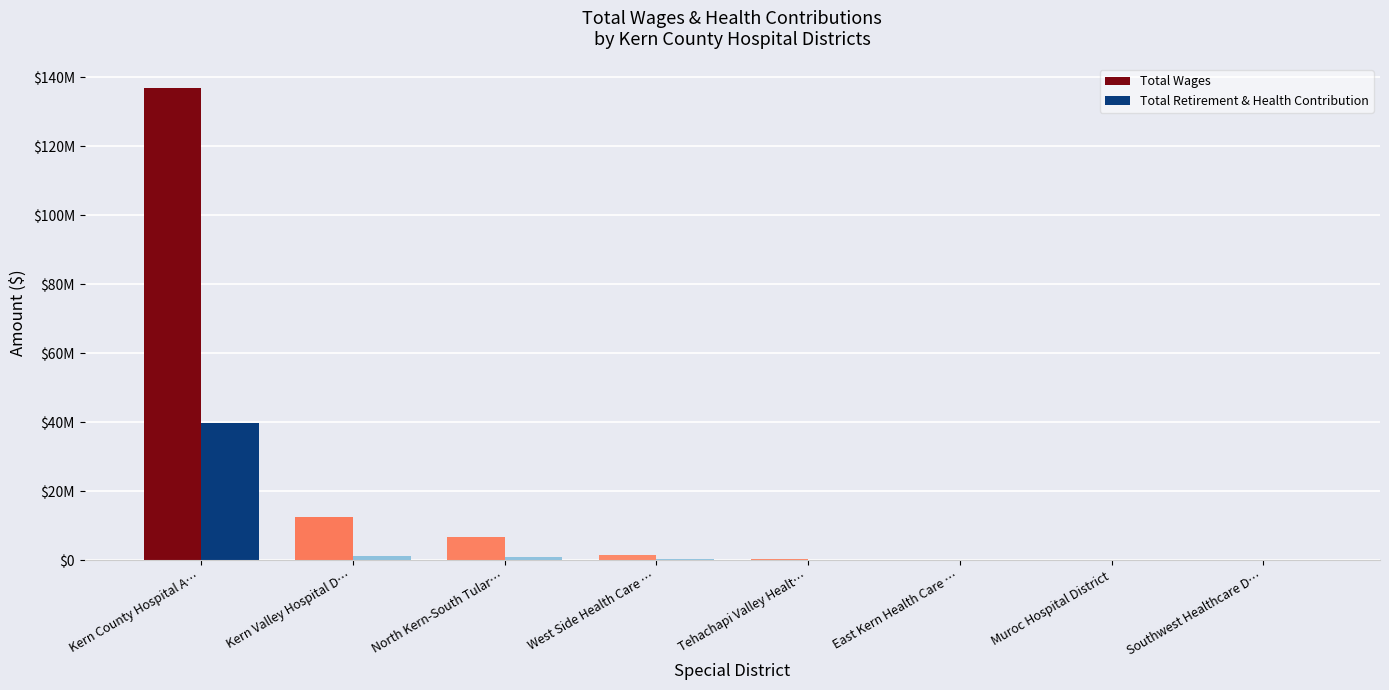

At which label does Total Retirement & Health Contribution reach its peak?

Kern County Hospital A…